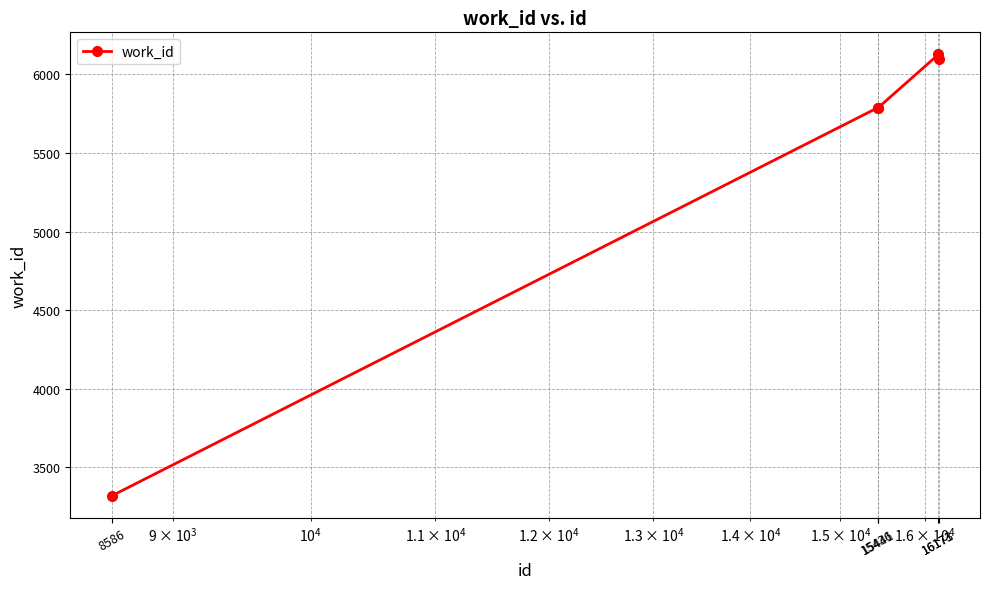

What is the average value?

5423